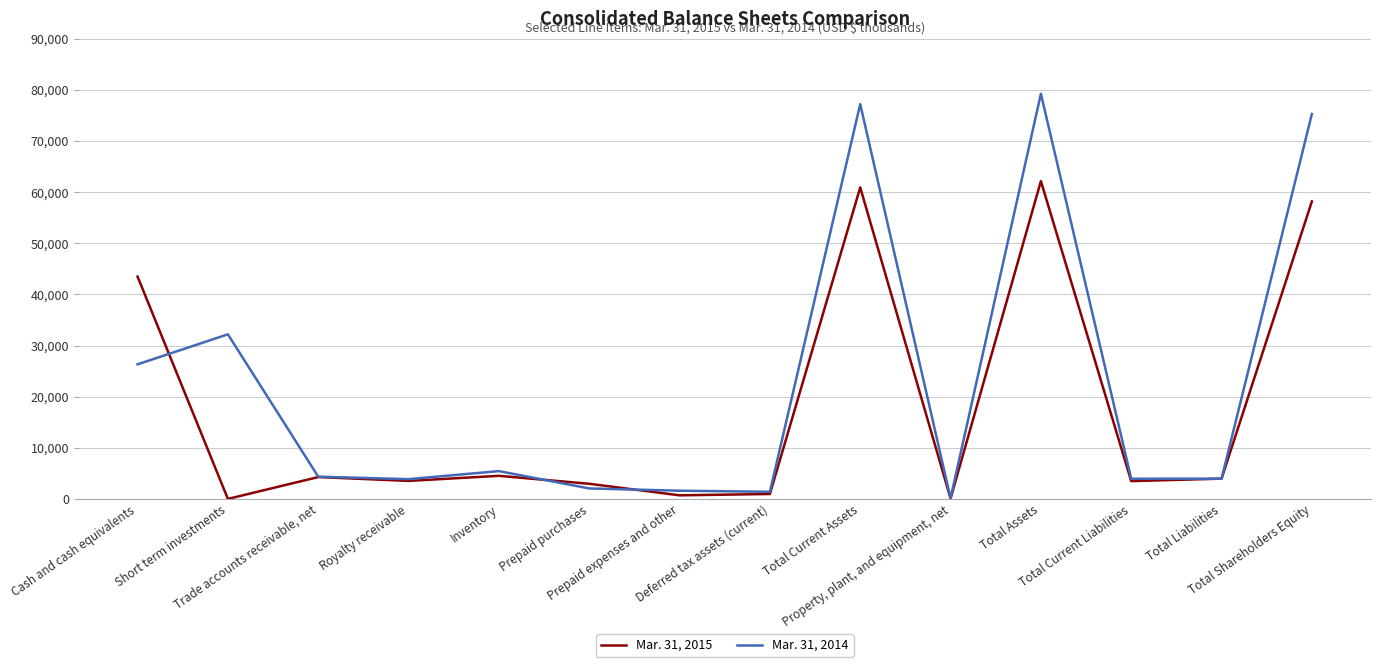

How many distinct data groups are displayed?

2